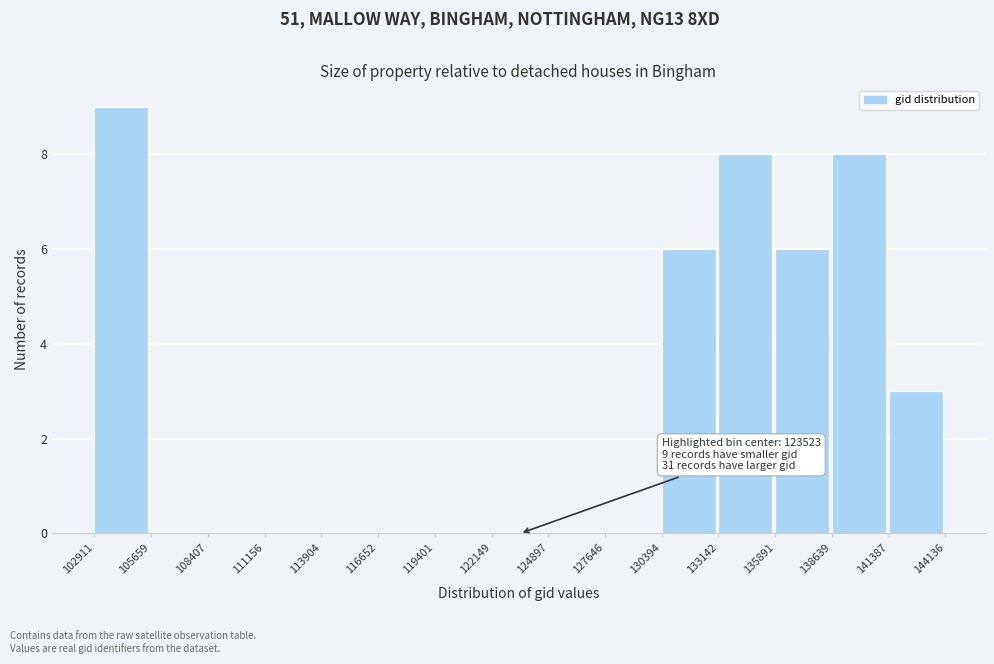

Which range on the x-axis has the tallest bar?

102911 to 105659